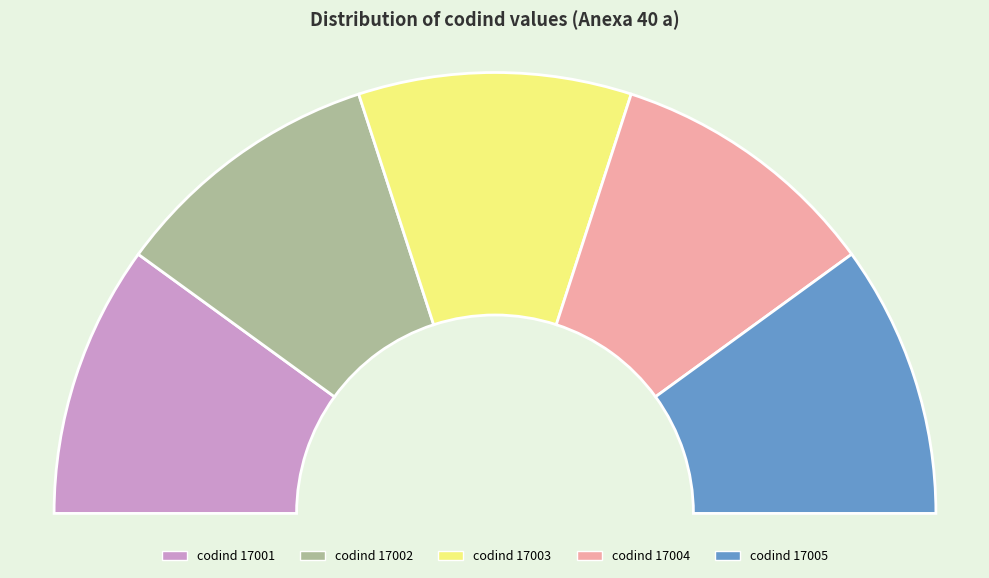

How many slices are in this pie chart?

5